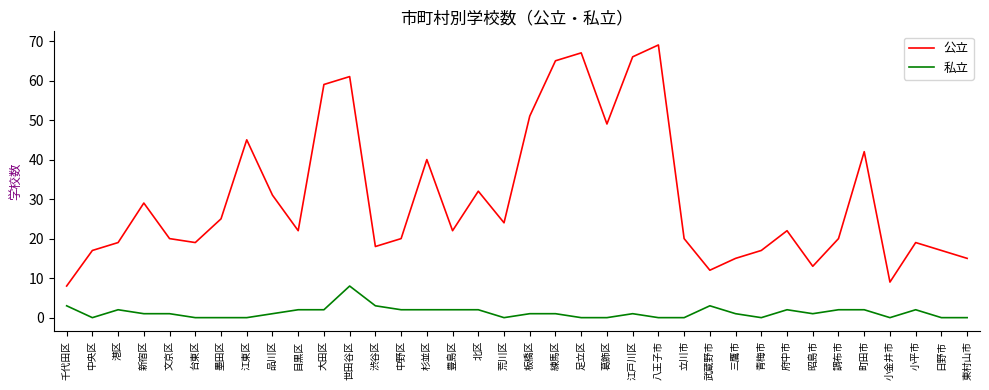

Is the value of 公立 at 文京区 greater than the value of 私立 at 町田市?

Yes